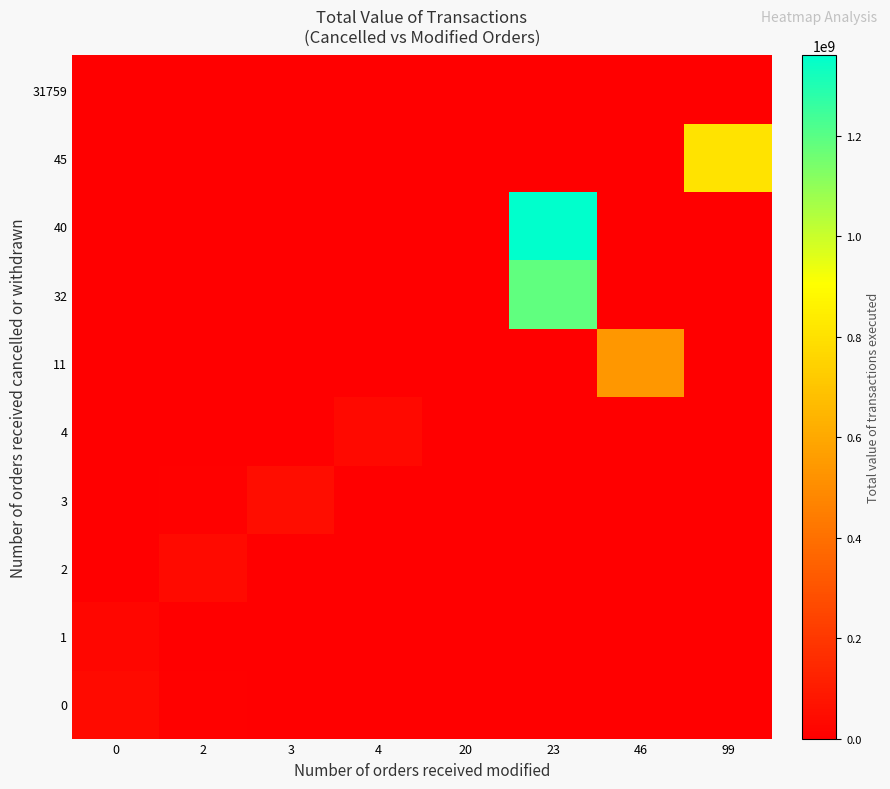

How many categories are shown in the chart?

8